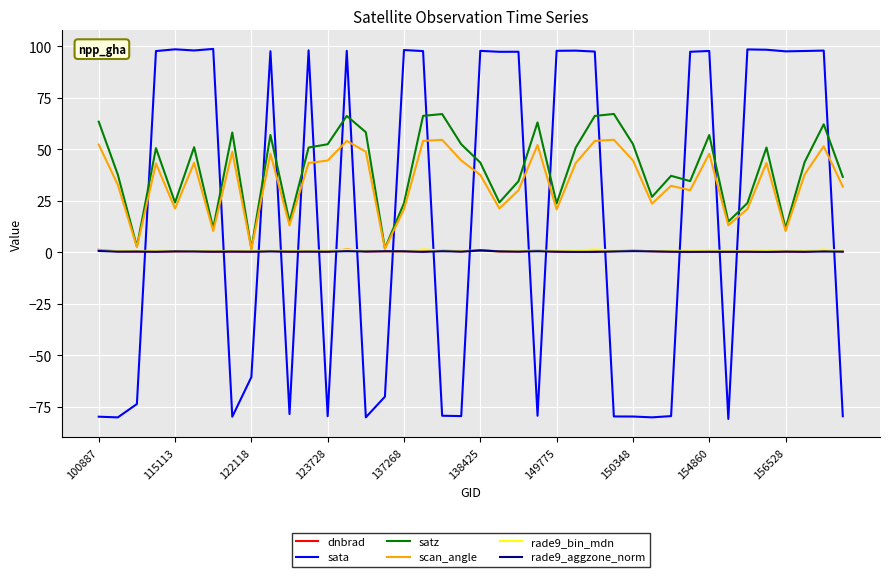

Which series has the largest range (max minus min)?

sata